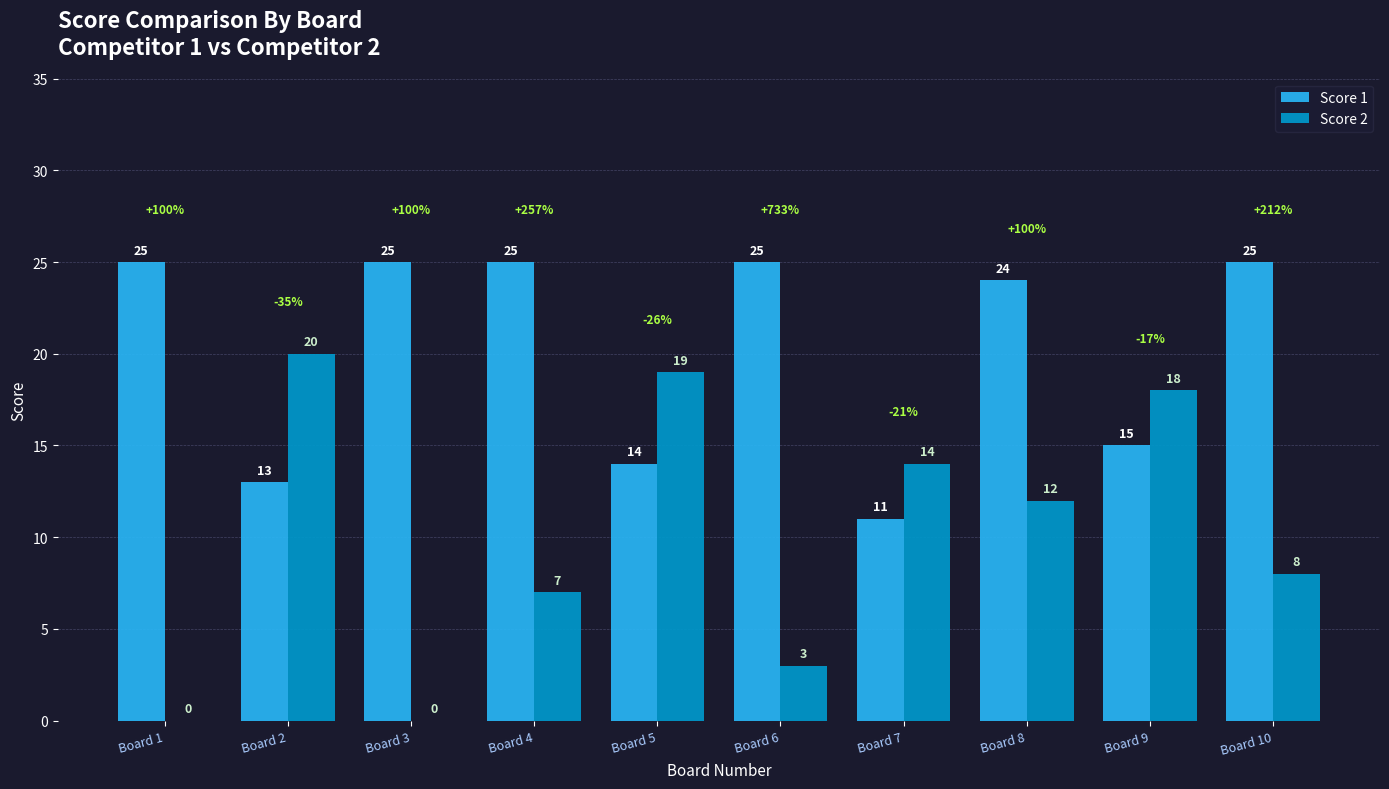

Is it true that Score 1 equals 25 at Board 10?

True